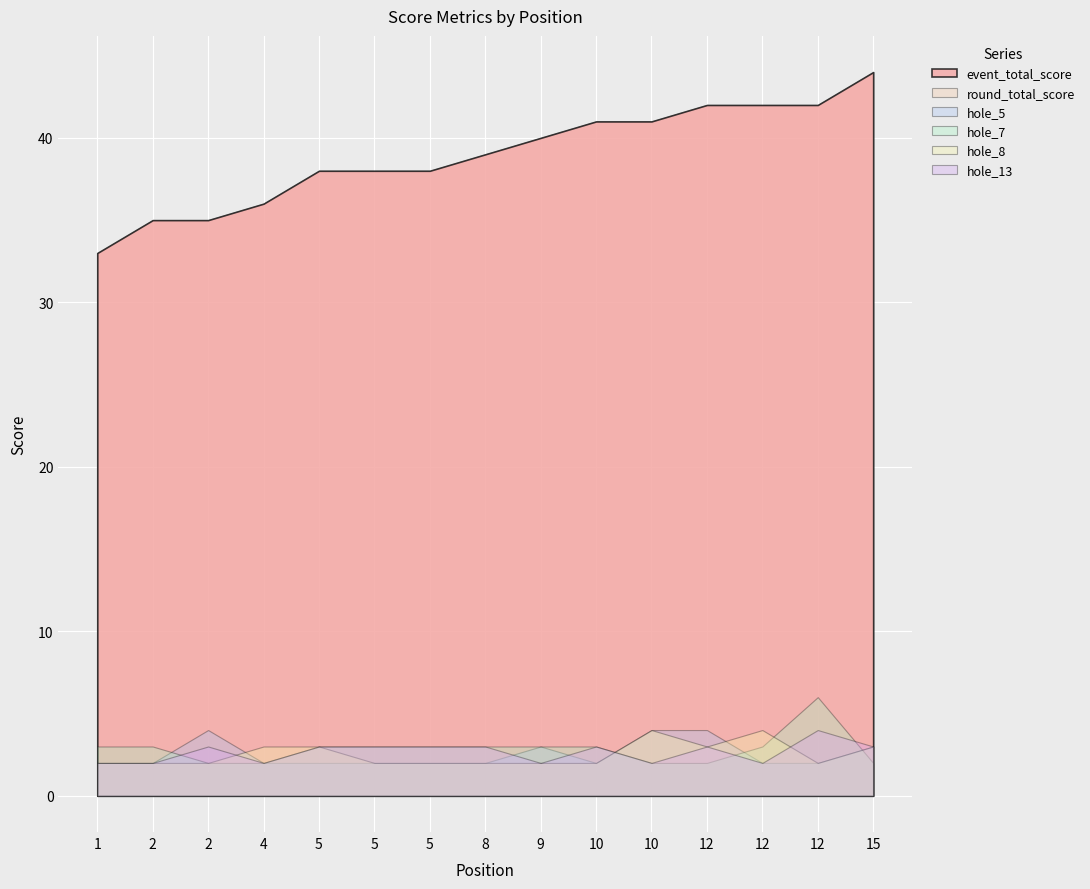

What are all the series names shown in the legend?

event_total_score, round_total_score, hole_5, hole_7, hole_8, hole_13